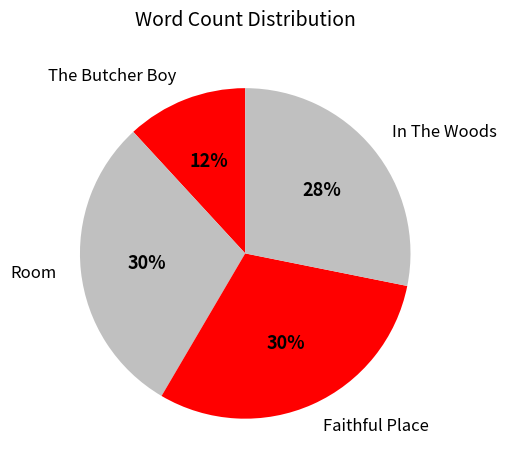

Which category has the smallest portion of the pie?

The Butcher Boy